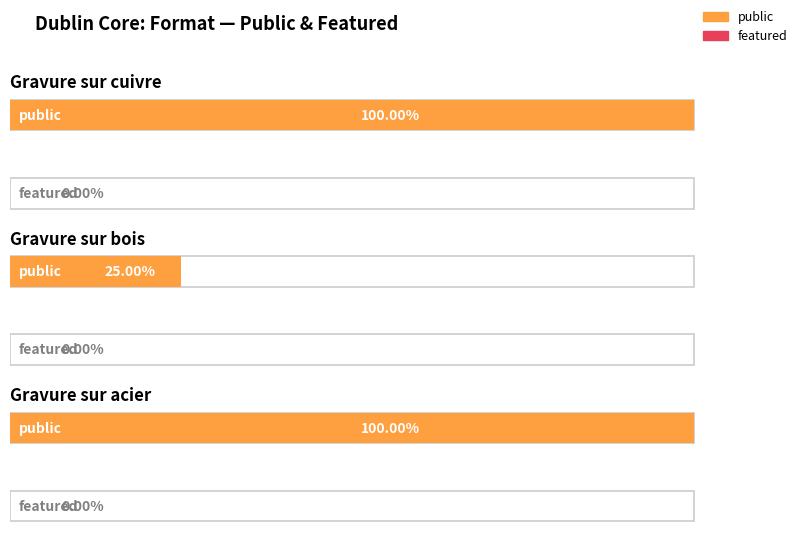

Rank the series at Gravure sur bois from highest to lowest value.

public, featured